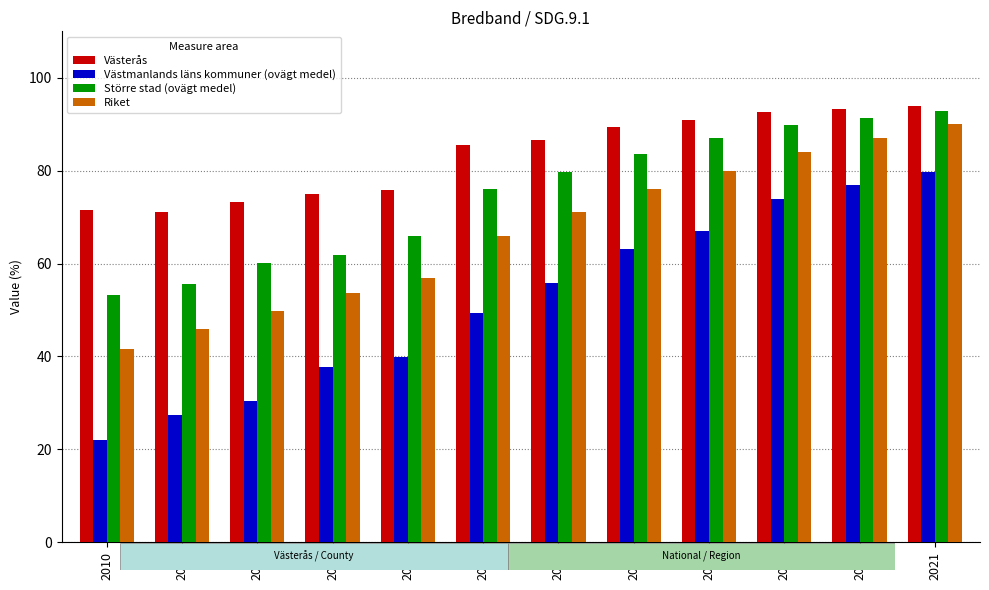

Which series has the largest range (max minus min)?

Västmanlands läns kommuner (ovägt medel)